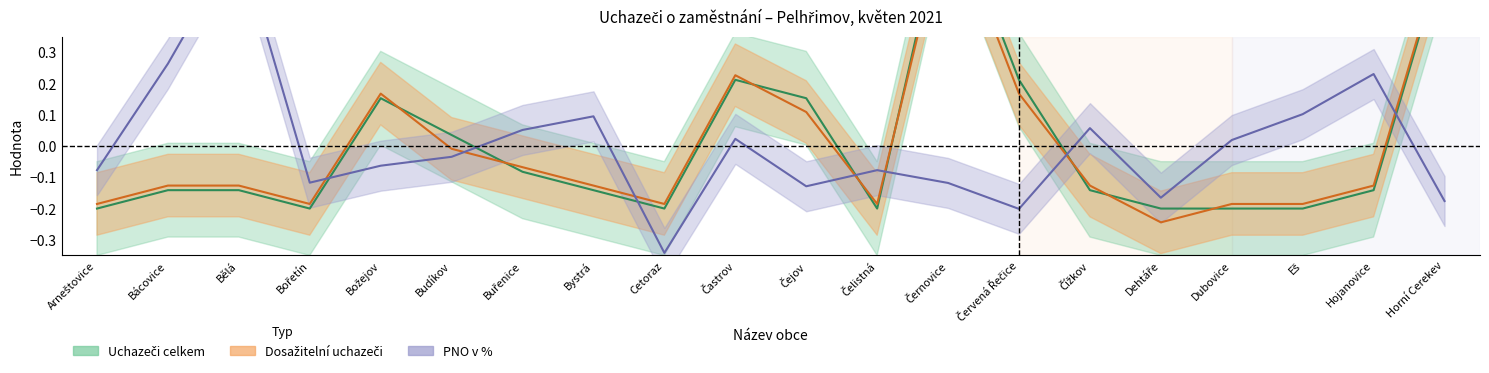

Does the chart display data point markers on the line(s)?

No